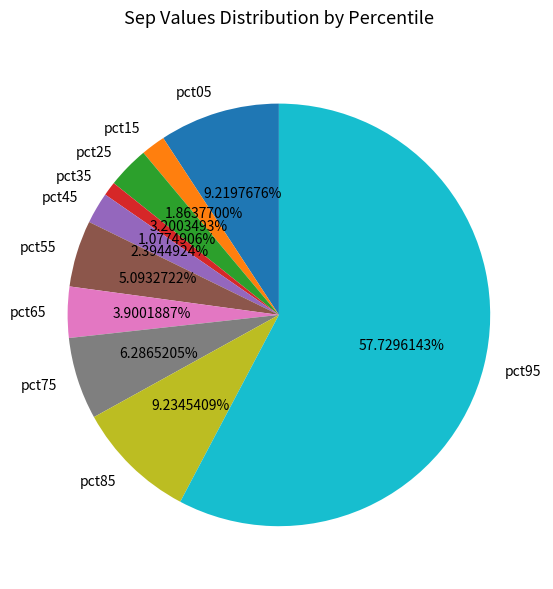

Between pct25 and pct05, which is larger?

pct05